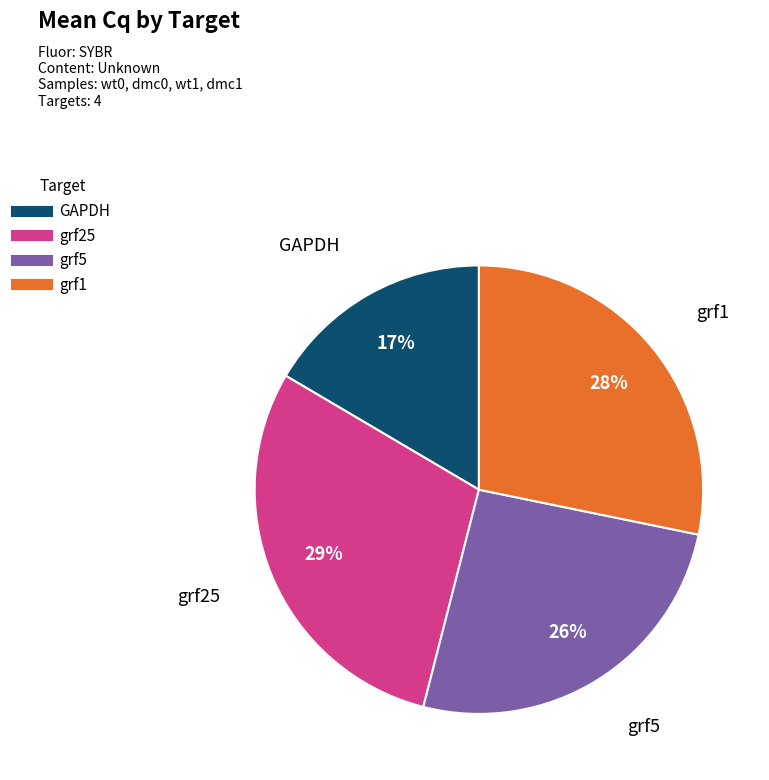

The grf5 slice represents 26% of the pie. True or false?

True